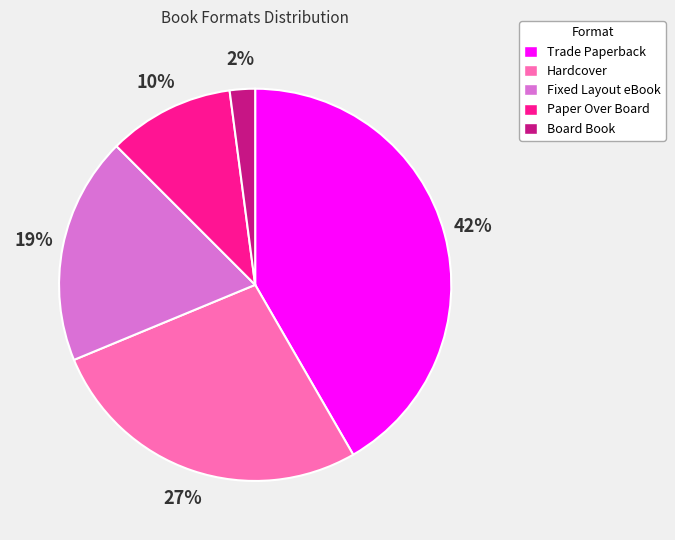

How many segments does this pie chart have?

5